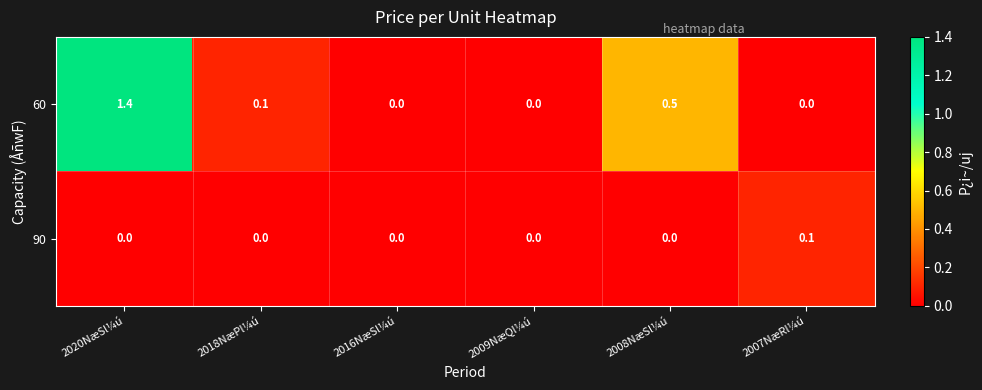

The value of 60 at 2008NæSl¼ú is 0.2. True or false?

False